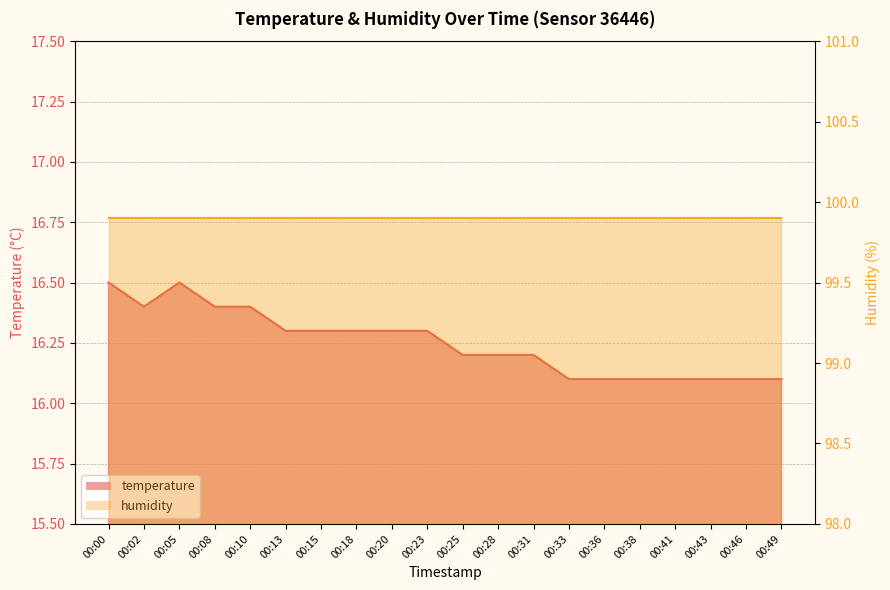

Where is the first local maximum?

00:05